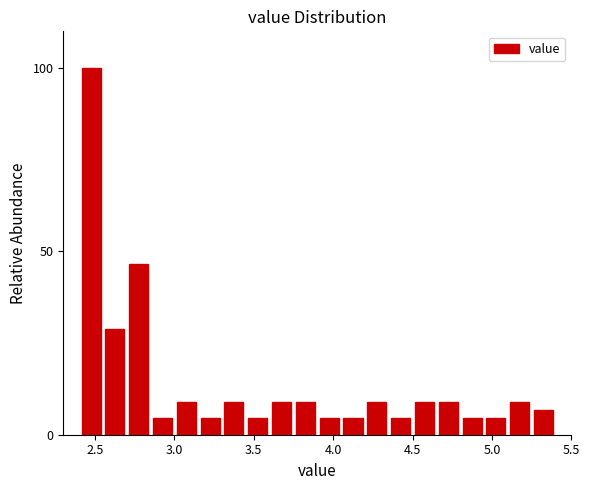

Read against the x-axis, roughly where is the centre of the tallest bar?

2.50